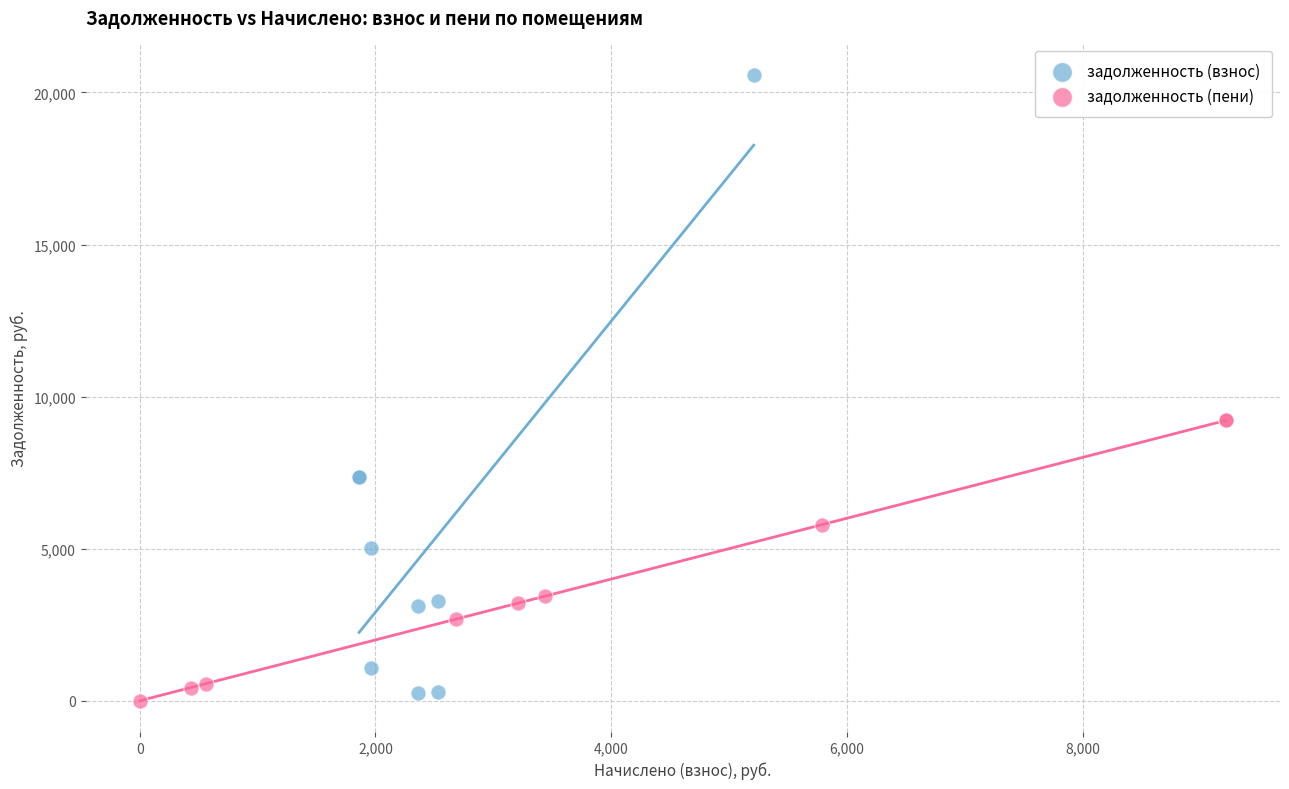

Which series has the largest Y range (max minus min)?

задолженность (взнос)